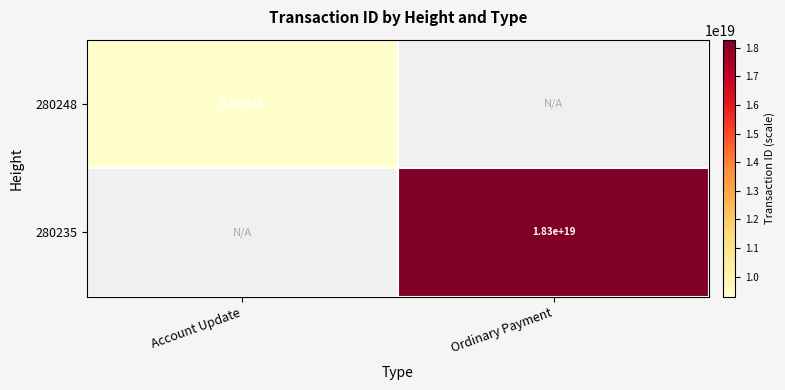

The value of 280235 at Ordinary Payment is 29794791182048673792.0. True or false?

False